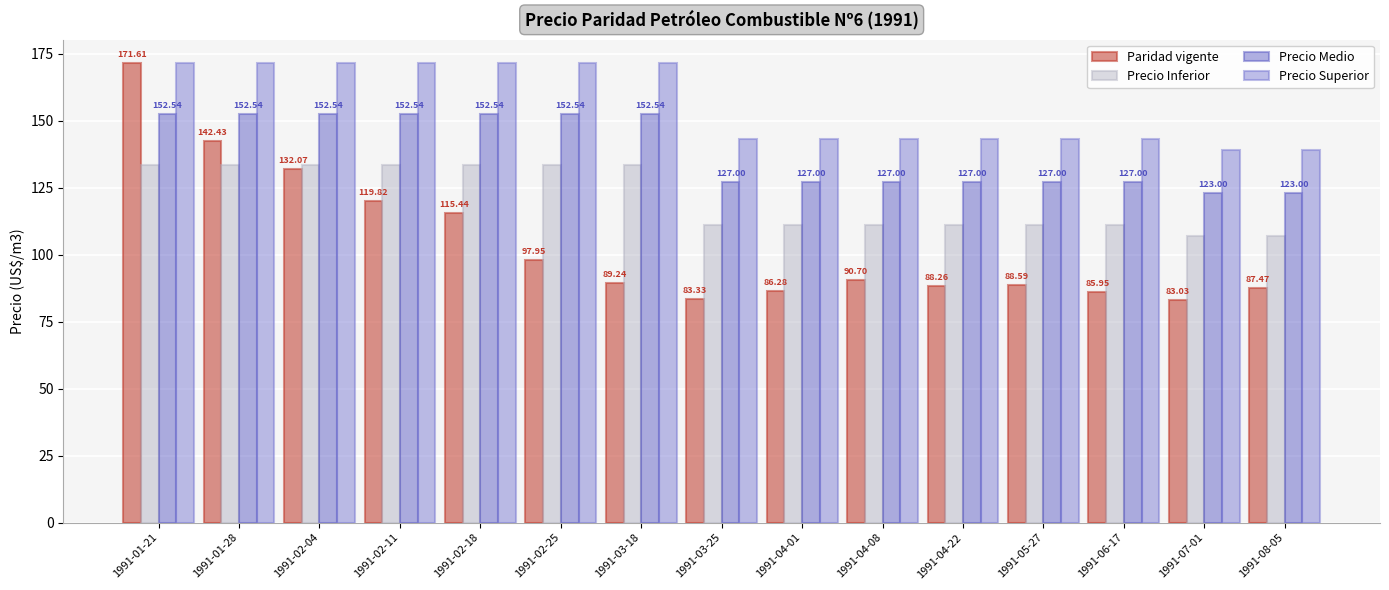

Where is Paridad vigente nearest to the value 127?

1991-02-04